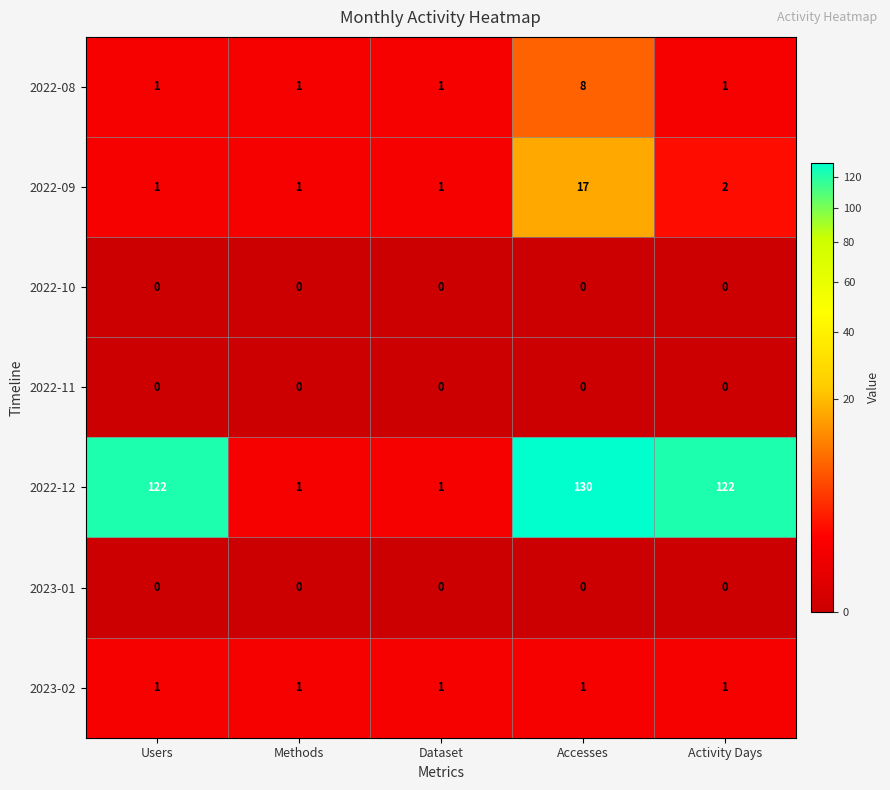

What is the average value of the 2022-09 series?

4